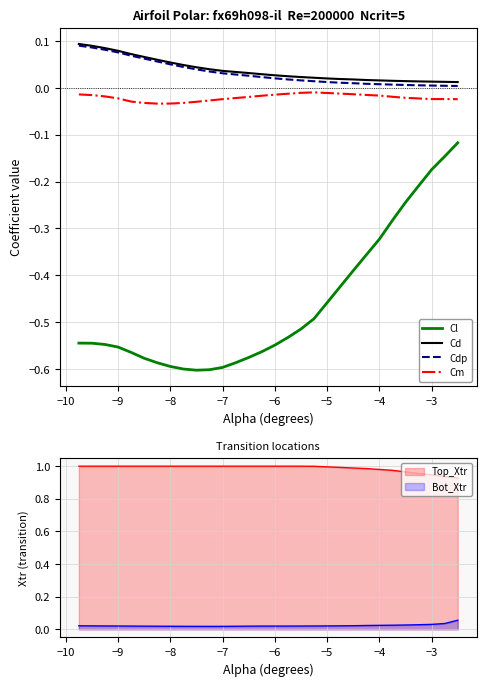

True or false: Cd and Cl intersect in this chart.

False